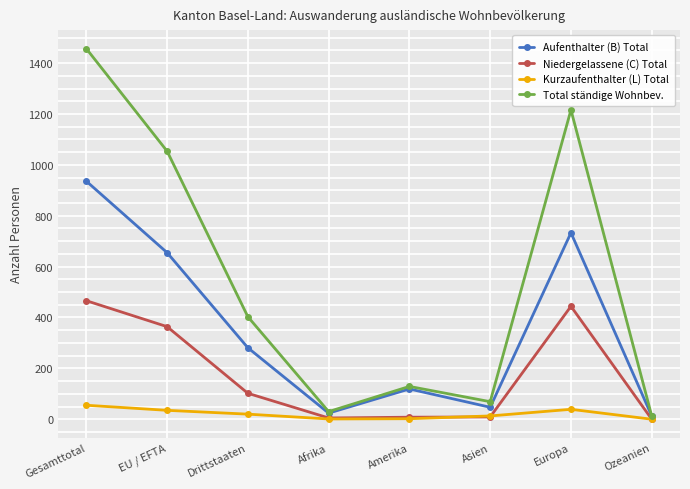

How many distinct data groups are displayed?

4